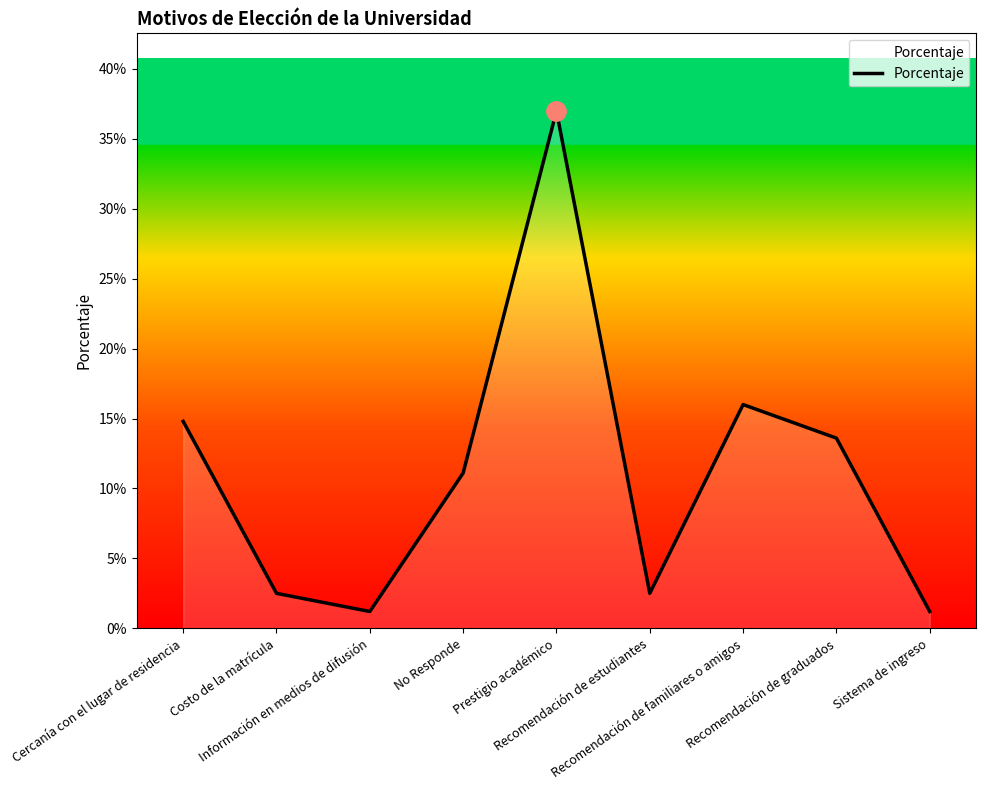

The chart shows a value of 0.0 at Costo de la matrícula. True or false?

False